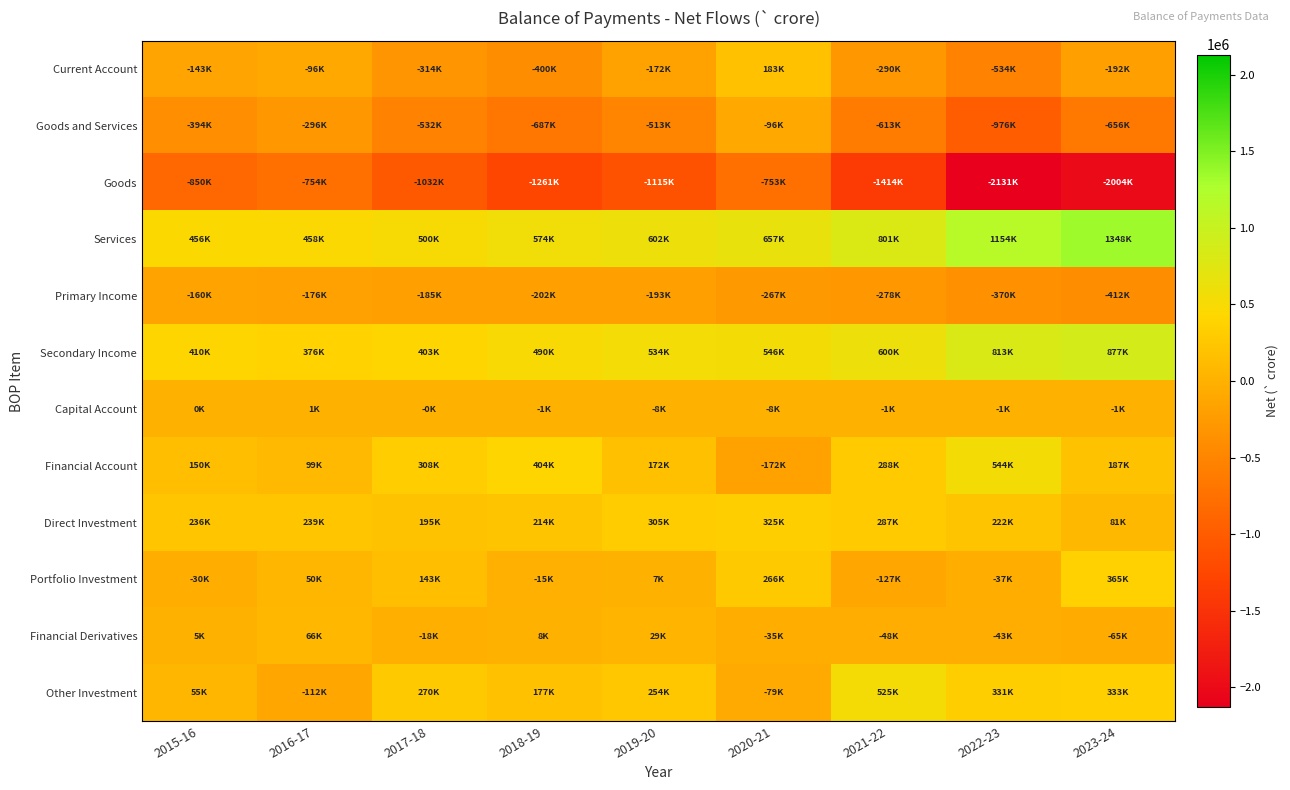

Reading left to right, extract all data points from this chart.

Current Account: 2015-16=-143350.4	2016-17=-96468.7	2017-18=-313764.6	2018-19=-399697.7	2019-20=-171676.2	2020-21=182801.3	2021-22=-290262.5	2022-23=-534201.3	2023-24=-191754.4
Goods and Services: 2015-16=-393702.8	2016-17=-296001.7	2017-18=-531759.1	2018-19=-687077.5	2019-20=-512521.0	2020-21=-96164.6	2021-22=-612623.5	2022-23=-976429.9	2023-24=-656318.2
Goods: 2015-16=-849531.2	2016-17=-754451.5	2017-18=-1031727.4	2018-19=-1260860.7	2019-20=-1114902.3	2020-21=-753065.0	2021-22=-1413934.0	2022-23=-2130638.9	2023-24=-2004445.0
Services: 2015-16=455828.3	2016-17=458449.8	2017-18=499968.3	2018-19=573783.2	2019-20=602381.2	2020-21=656900.4	2021-22=801310.6	2022-23=1154209.0	2023-24=1348126.8
Primary Income: 2015-16=-159779.5	2016-17=-176400.1	2017-18=-184812.6	2018-19=-202324.5	2019-20=-193113.7	2020-21=-266687.4	2021-22=-277808.4	2022-23=-370306.7	2023-24=-412294.3
Secondary Income: 2015-16=410131.9	2016-17=375933.2	2017-18=402807.1	2018-19=489704.2	2019-20=533958.5	2020-21=545653.3	2021-22=600169.5	2022-23=812535.3	2023-24=876858.1
Capital Account: 2015-16=267.7	2016-17=1001.2	2017-18=-185.6	2018-19=-1169.8	2019-20=-7631.9	2020-21=-8099.7	2021-22=-1476.6	2022-23=-933.5	2023-24=-753.4
Financial Account: 2015-16=149828.6	2016-17=98654.8	2017-18=308127.7	2018-19=404247.8	2019-20=172257.4	2020-21=-172106.1	2021-22=288424.6	2022-23=543575.2	2023-24=186592.9
Direct Investment: 2015-16=235782.1	2016-17=238912.9	2017-18=195051.8	2018-19=214036.2	2019-20=304820.4	2020-21=325382.3	2021-22=287466.8	2022-23=221884.0	2023-24=81023.0
Portfolio Investment: 2015-16=-29588.1	2016-17=50481.5	2017-18=142631.8	2018-19=-14624.8	2019-20=7394.7	2020-21=266474.2	2021-22=-126538.7	2022-23=-36593.4	2023-24=364804.3
Financial Derivatives: 2015-16=4877.7	2016-17=65905.8	2017-18=-18494.0	2018-19=7828.3	2019-20=29172.0	2020-21=-35357.3	2021-22=-47936.7	2022-23=-42935.3	2023-24=-65443.8
Other Investment: 2015-16=54586.8	2016-17=-112411.5	2017-18=269753.7	2018-19=176803.9	2019-20=254075.9	2020-21=-78924.8	2021-22=524551.8	2022-23=331170.5	2023-24=333140.6